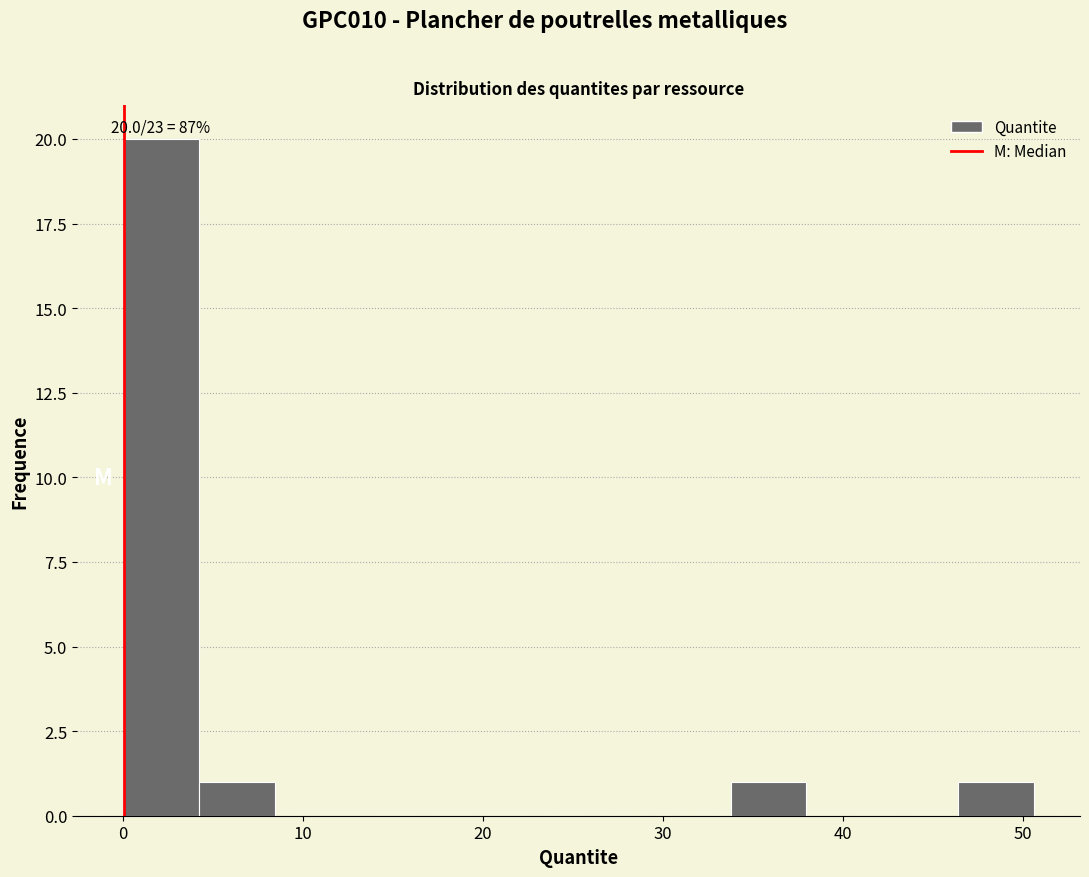

Which range on the x-axis has the tallest bar?

0 to 4